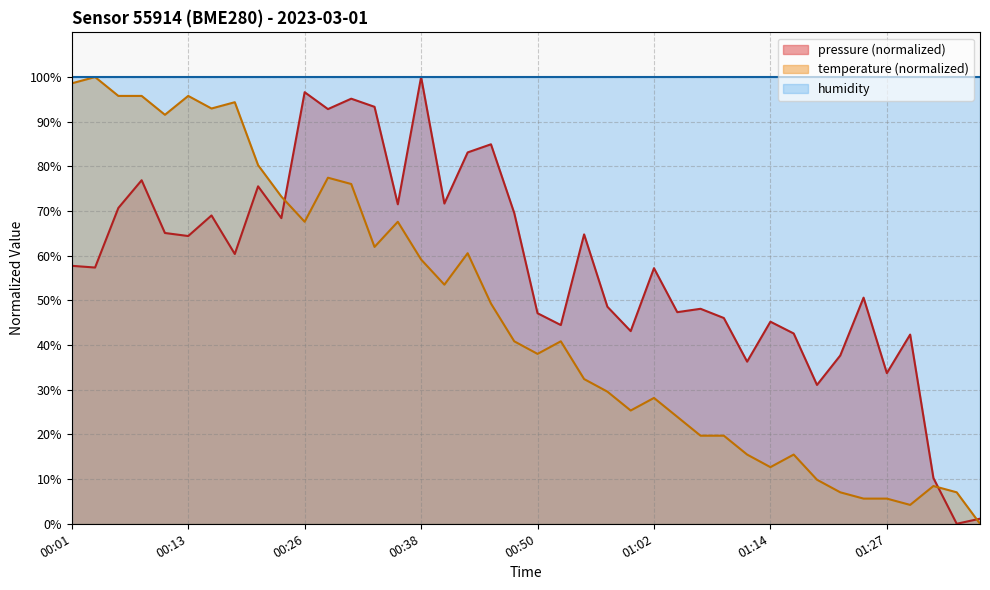

Which series has the largest total across all categories?

humidity